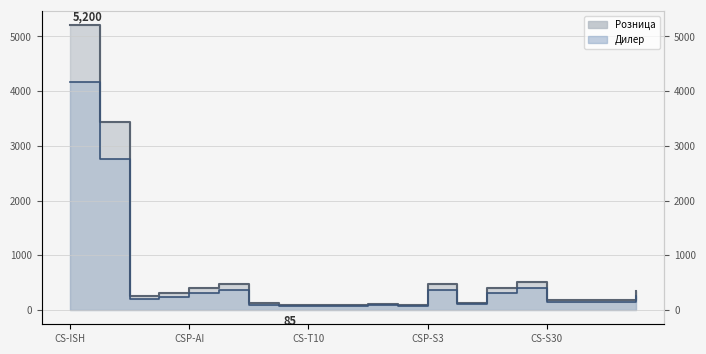

How many lines are shown in the chart?

2